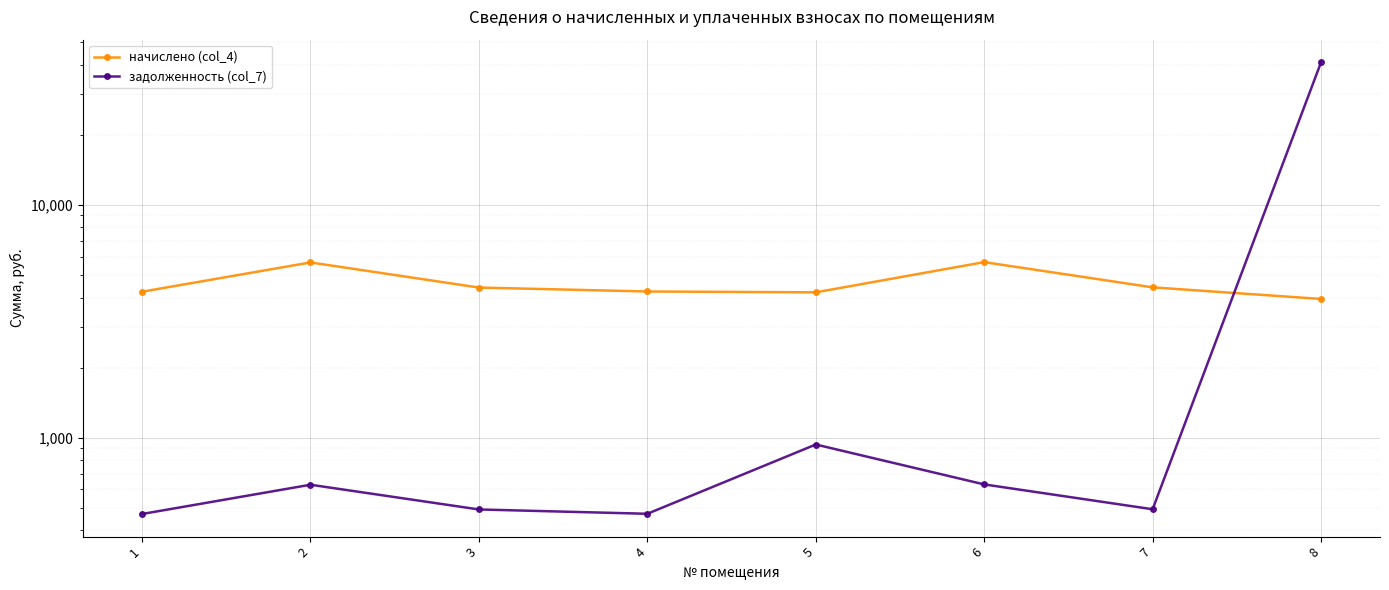

What is the difference between the начислено (col_4) values at 1 and 7?

186.6